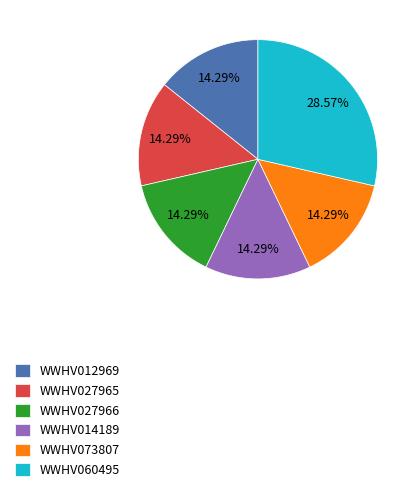

What percentage is the WWHV012969 slice, to the nearest percent?

14%